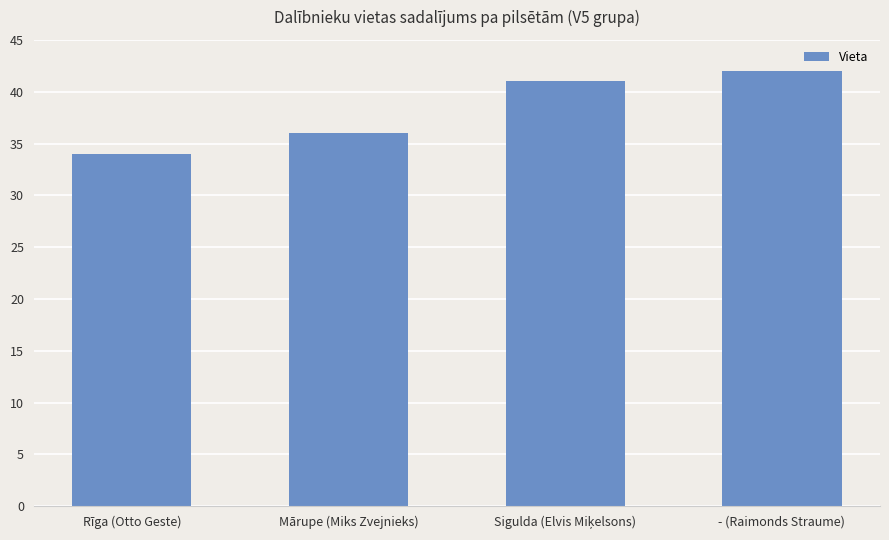

What is the change in value from Mārupe (Miks Zvejnieks) to - (Raimonds Straume)?

+6